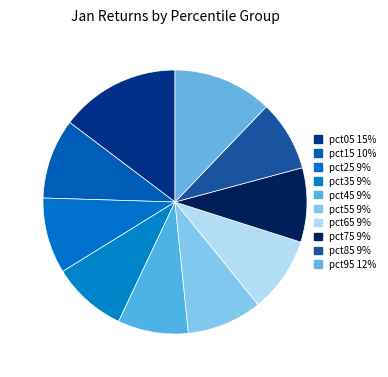

Does any single category account for the majority?

No